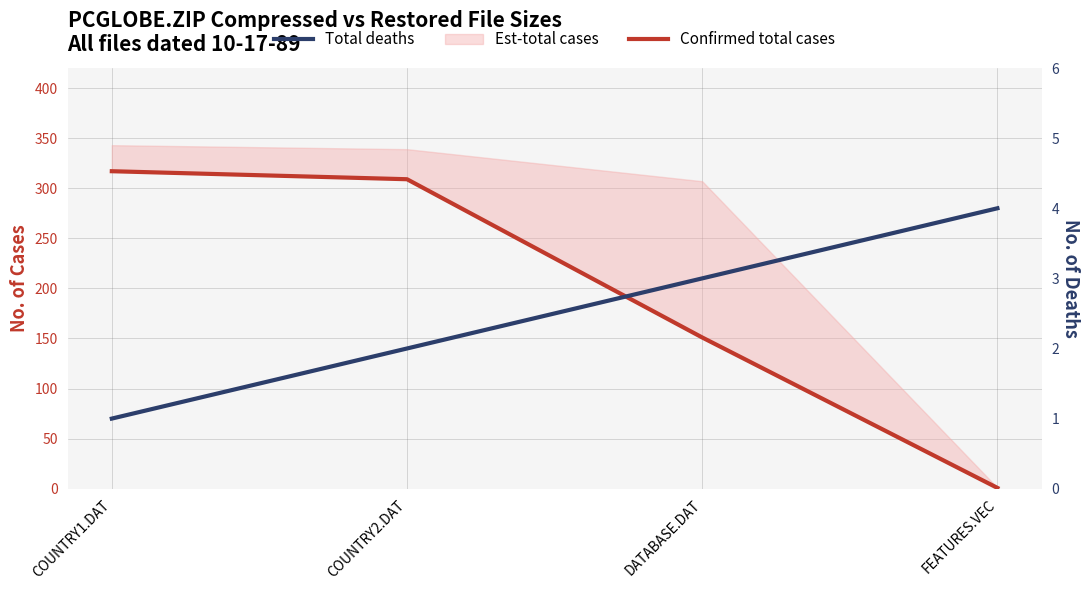

Which has a higher value, DATABASE.DAT or COUNTRY1.DAT?

COUNTRY1.DAT